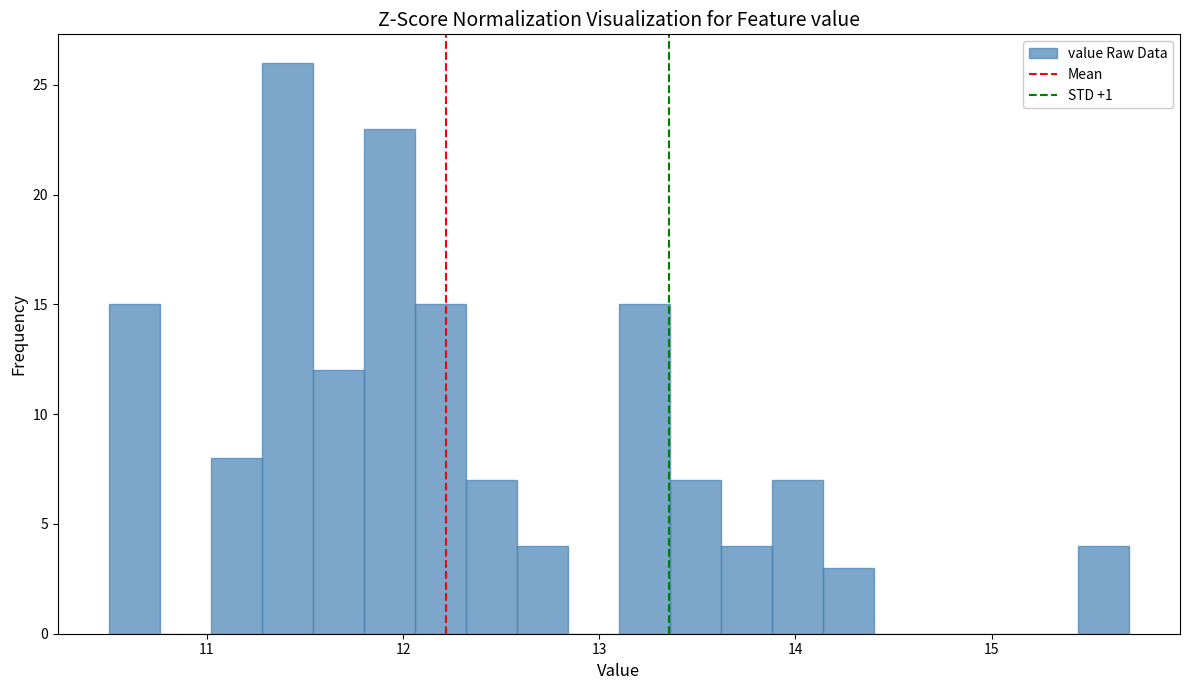

Around what value on the x-axis is the tallest bar? Give the approximate position of its centre, as read against the axis.

11.4